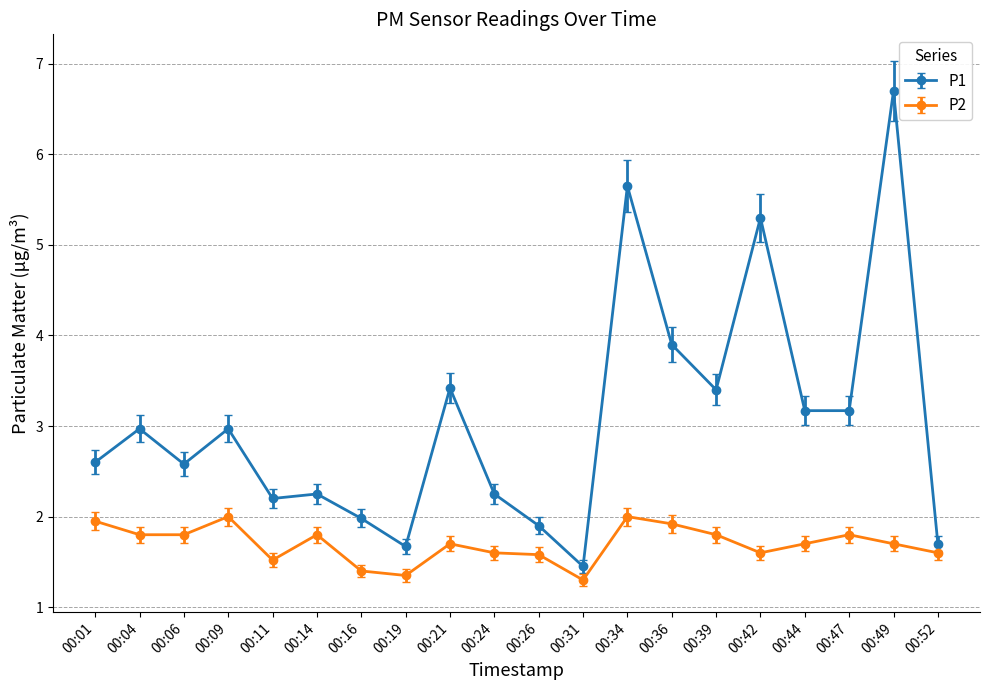

Is it true that P1 equals 1.2 at 00:06?

False